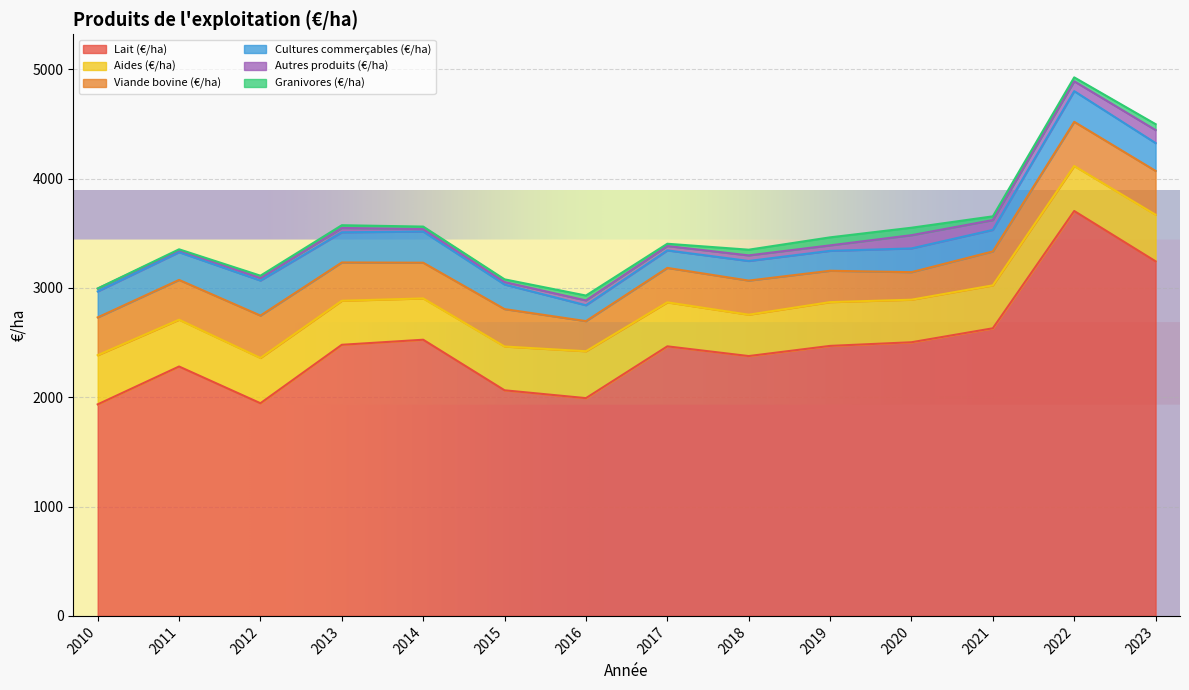

What are all the series names shown in the legend?

Lait (€/ha), Aides (€/ha), Viande bovine (€/ha), Cultures commerçables (€/ha), Autres produits (€/ha), Granivores (€/ha)